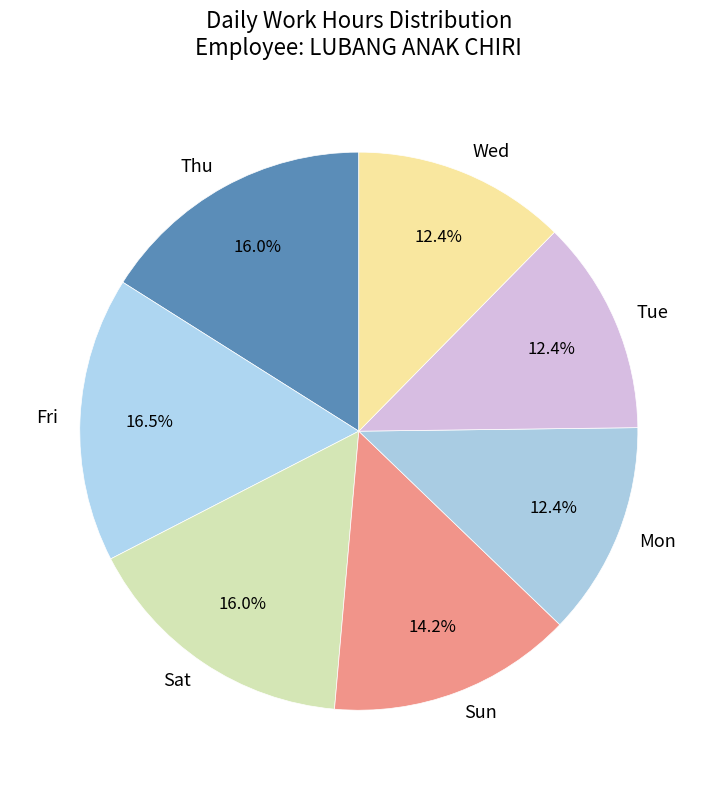

Approximately how many times larger is the value at Sat compared to Fri?

1.0